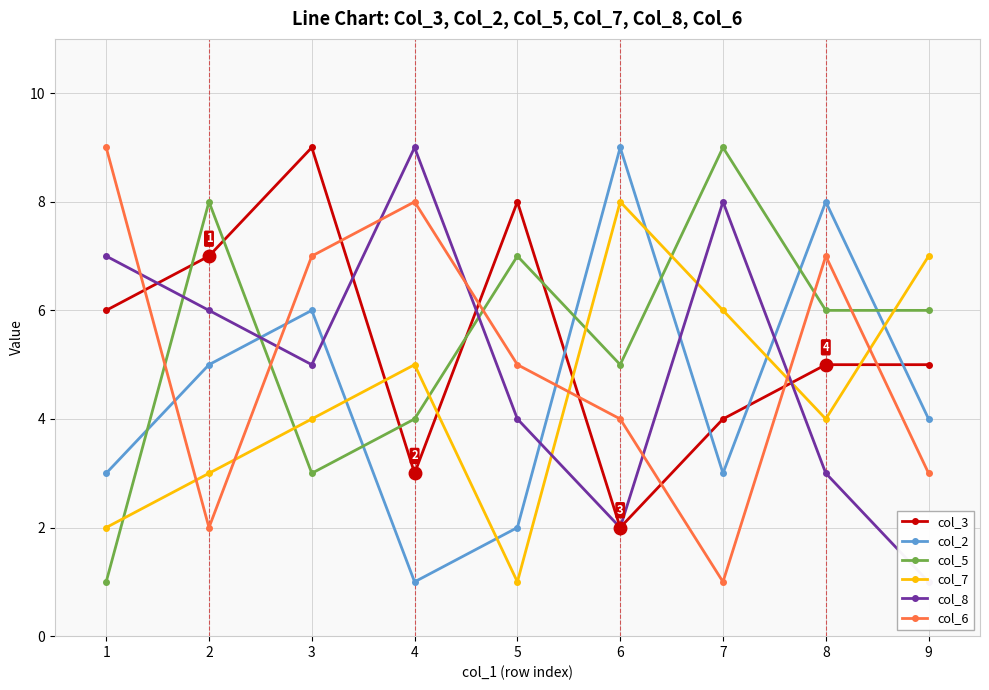

The col_3 series shows 5 at 9. True or false?

True